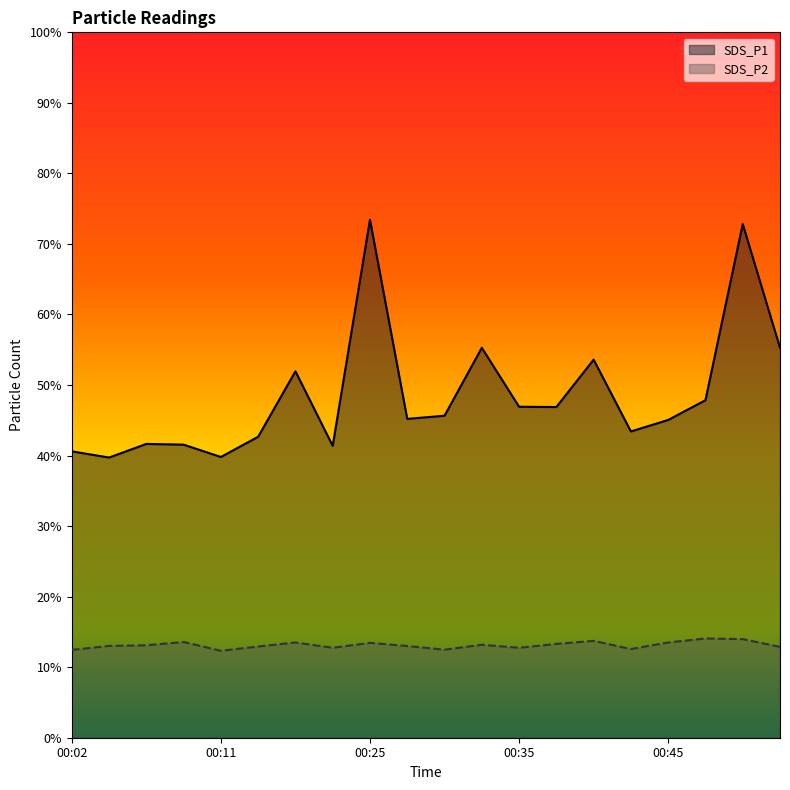

Count the number of data series in this chart.

2